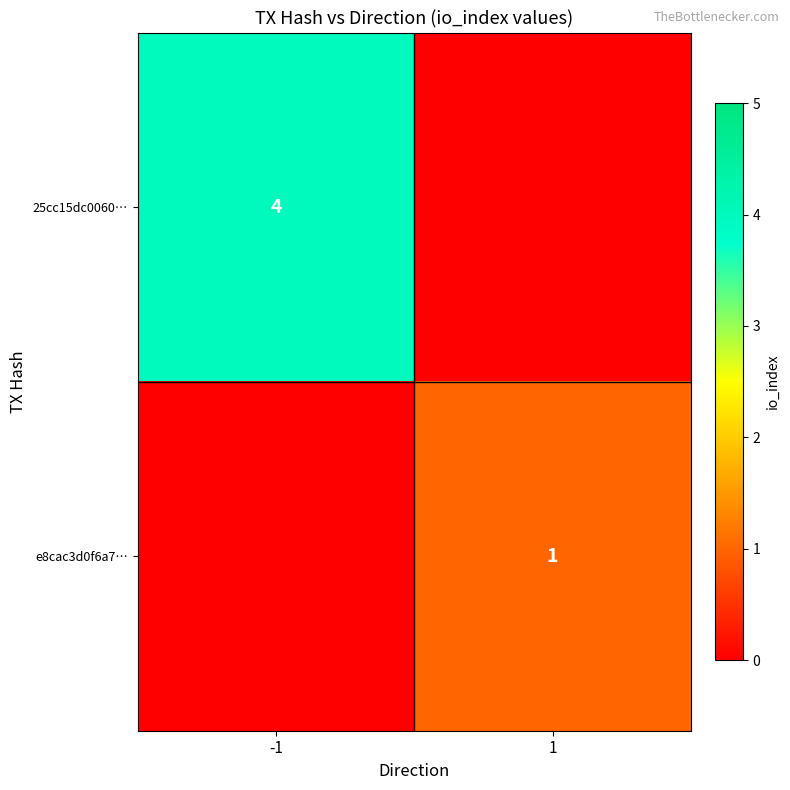

Is the value of 25cc15dc0060… at -1 greater than the value of e8cac3d0f6a7… at 1?

Yes